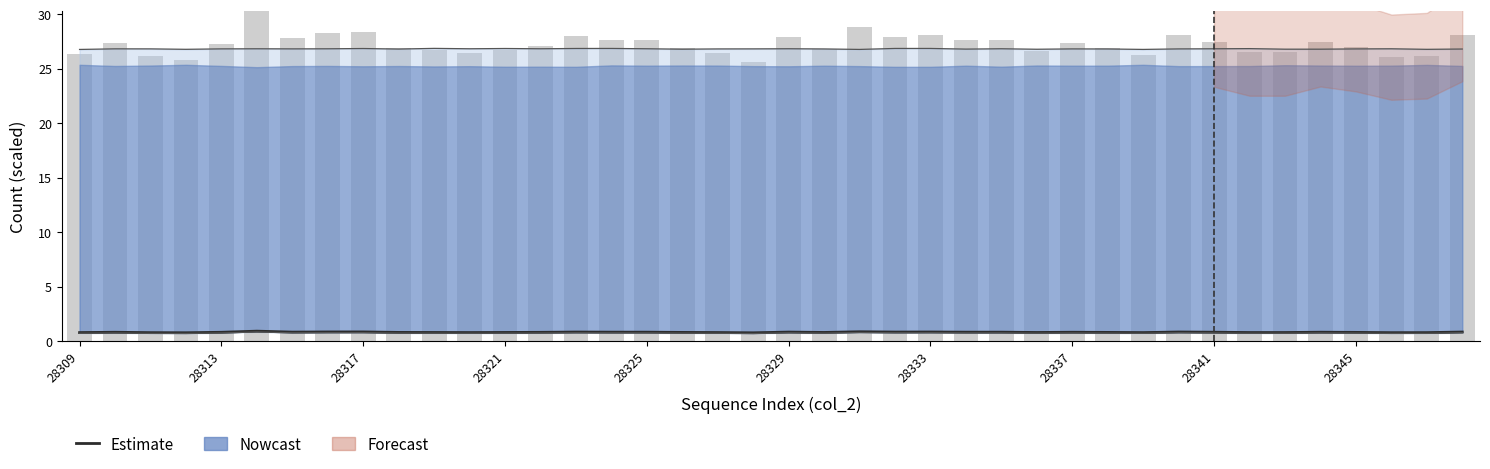

How many bars are there in total?

40